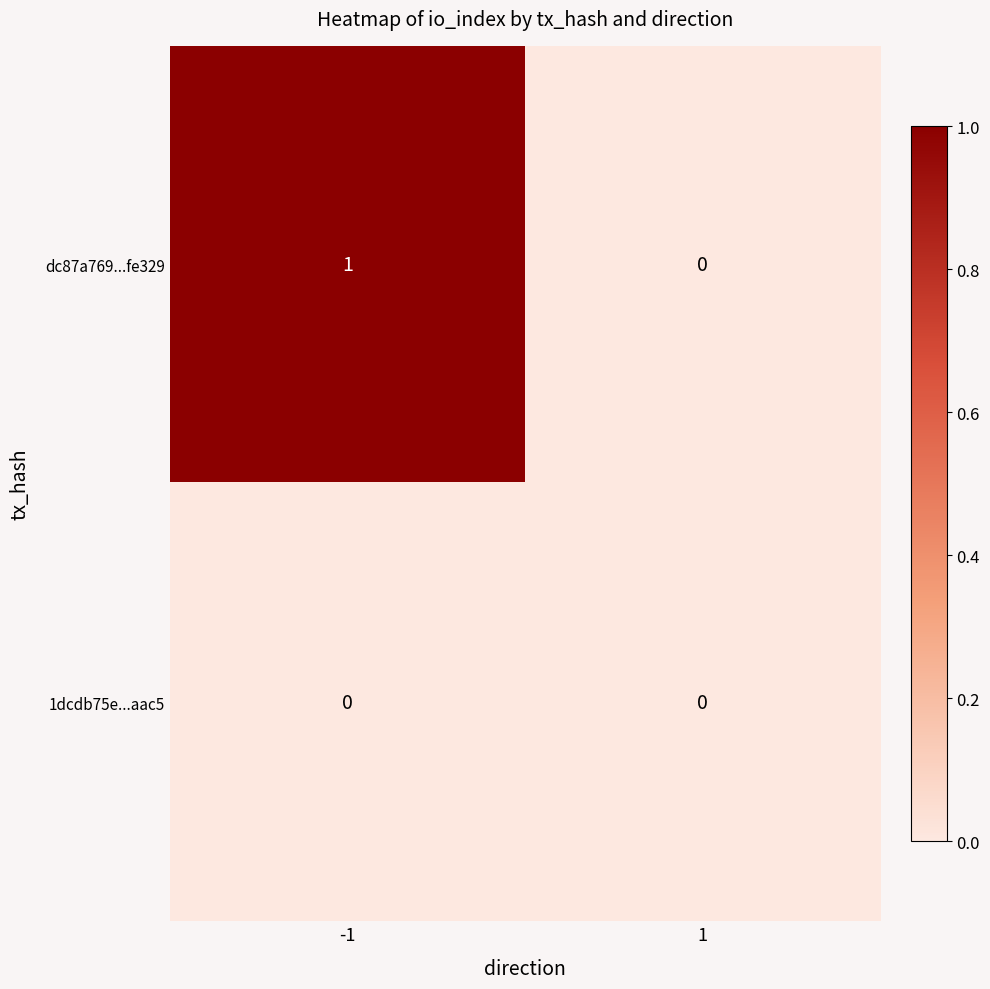

Rank the series by their maximum value, from highest to lowest.

dc87a769...fe329, 1dcdb75e...aac5